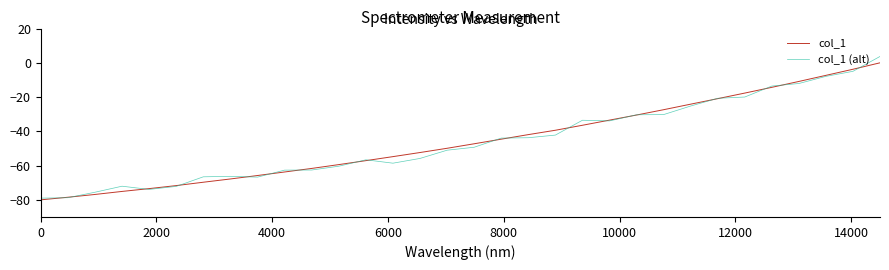

What is the smallest value displayed?

-80.0